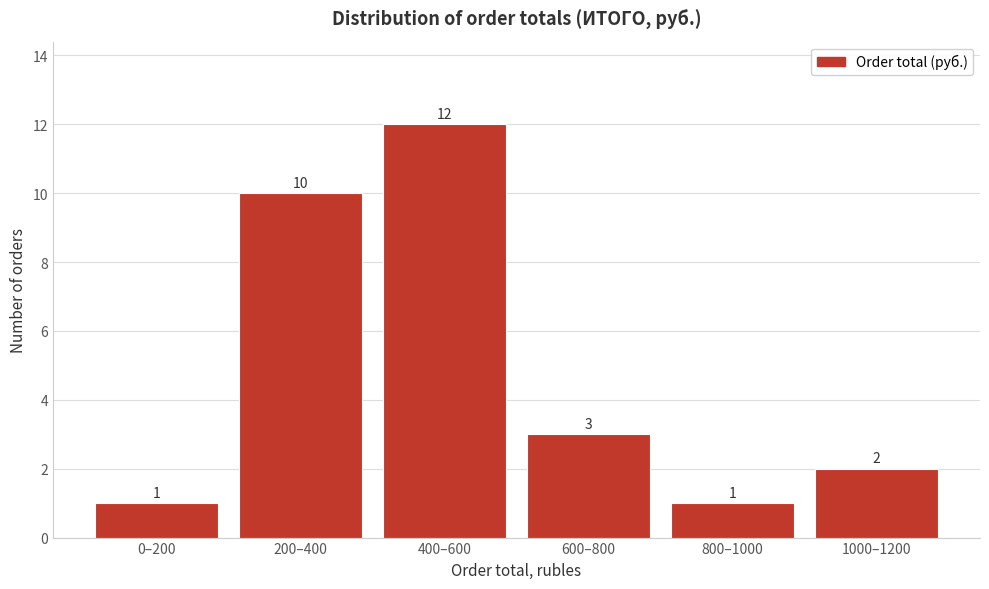

Reading left to right, what are all the values shown in this chart?

1	10	12	3	1	2